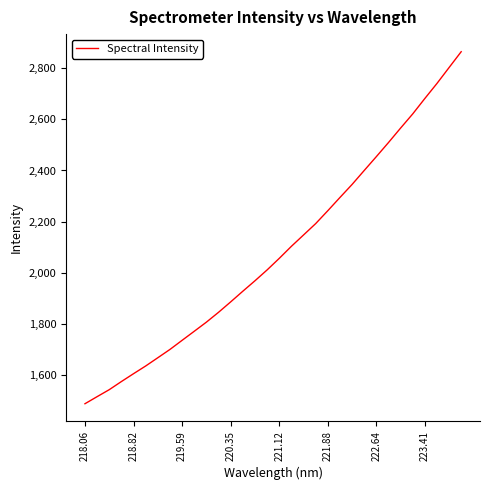

What is the minimum value shown in the chart?

1486.1